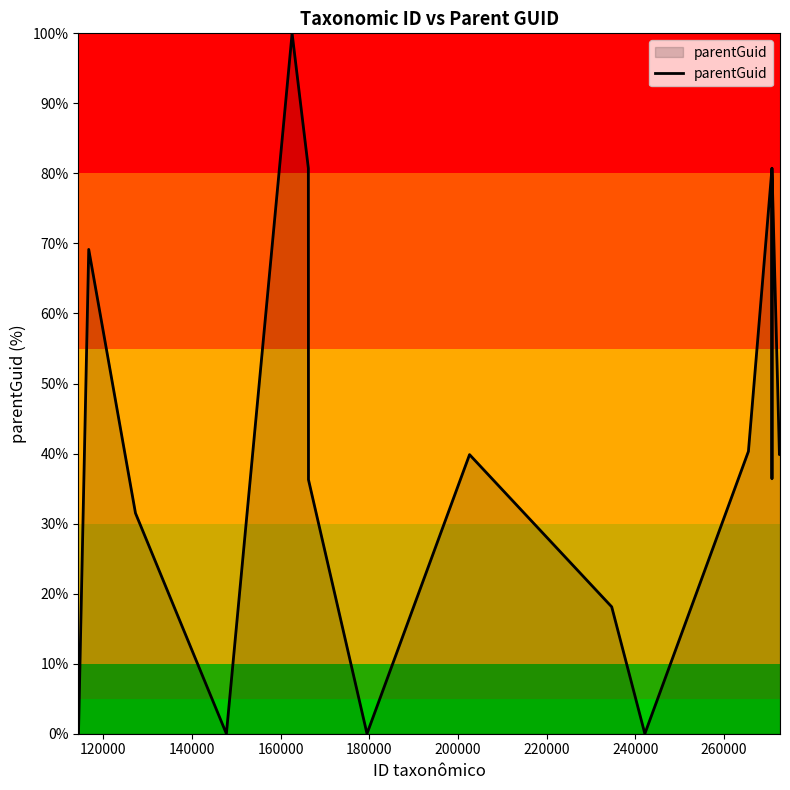

Does the chart display data point markers on the line(s)?

No